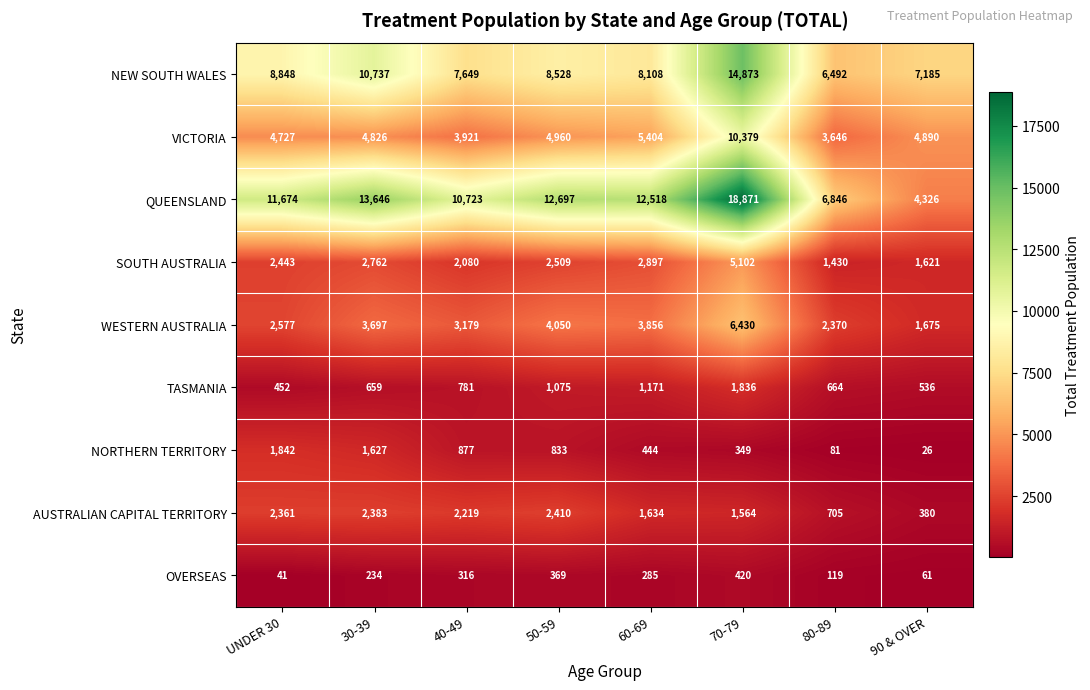

Read the WESTERN AUSTRALIA value at 30-39.

3697